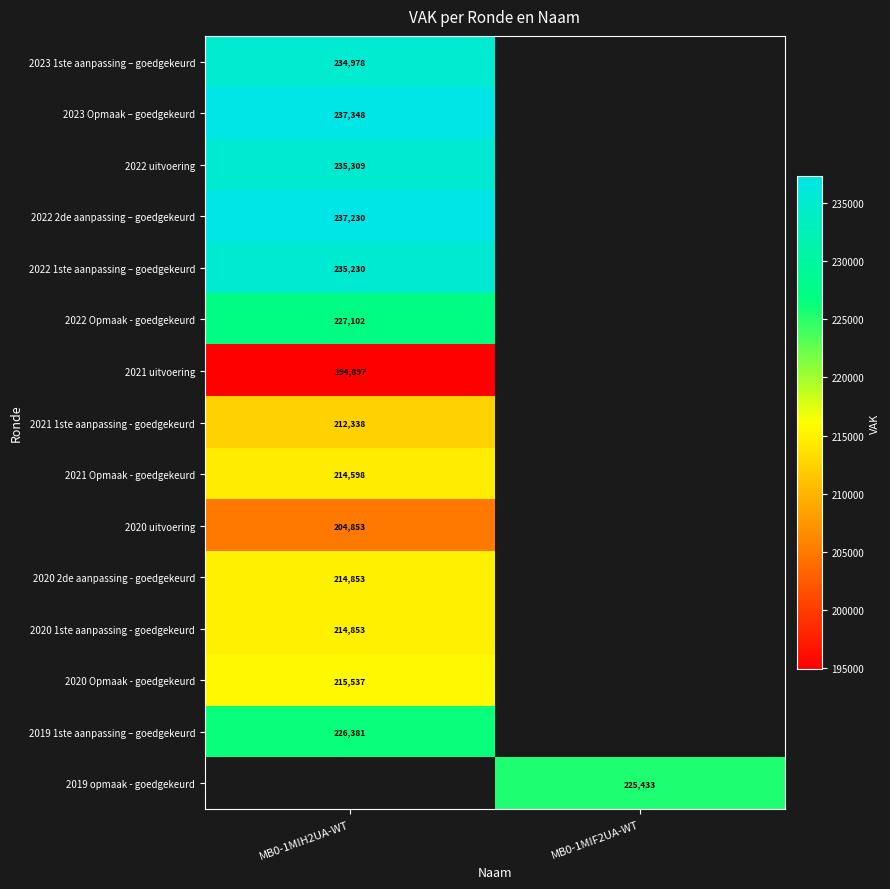

The 2022 uitvoering series shows 235309 at MB0-1MIH2UA-WT. True or false?

True